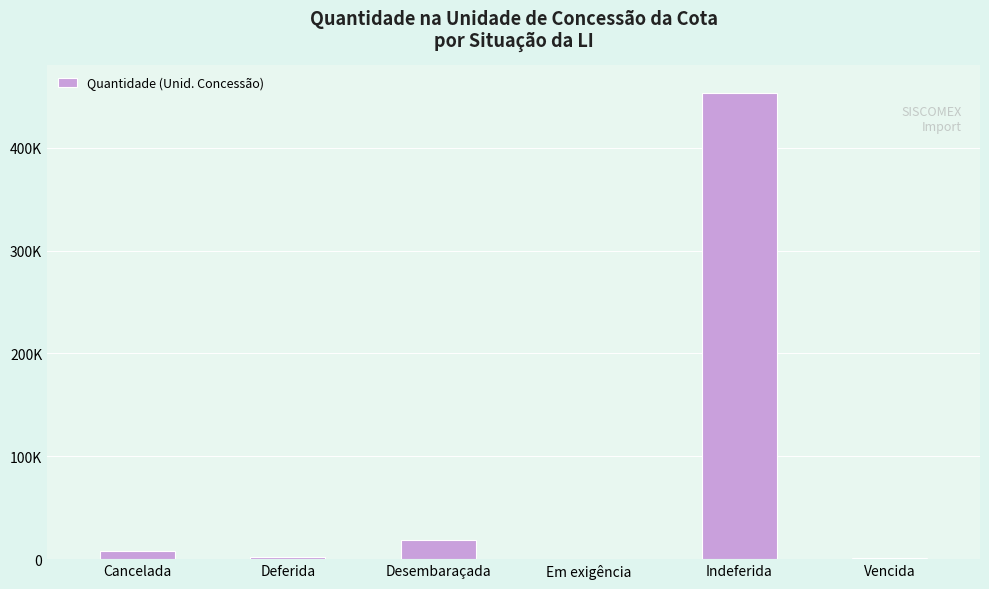

What is the change in value from Deferida to Vencida?

-1110.8